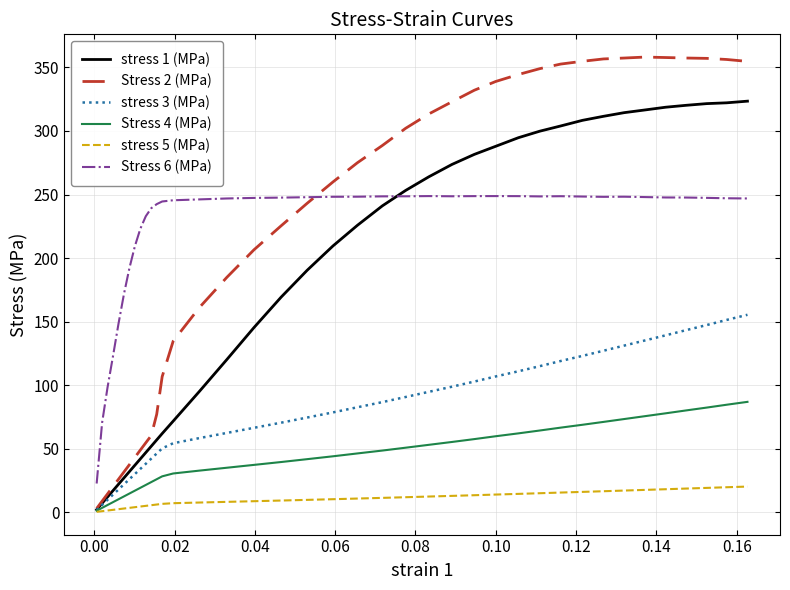

True or false: stress 3 (MPa) has more than 0 interior local peaks.

False